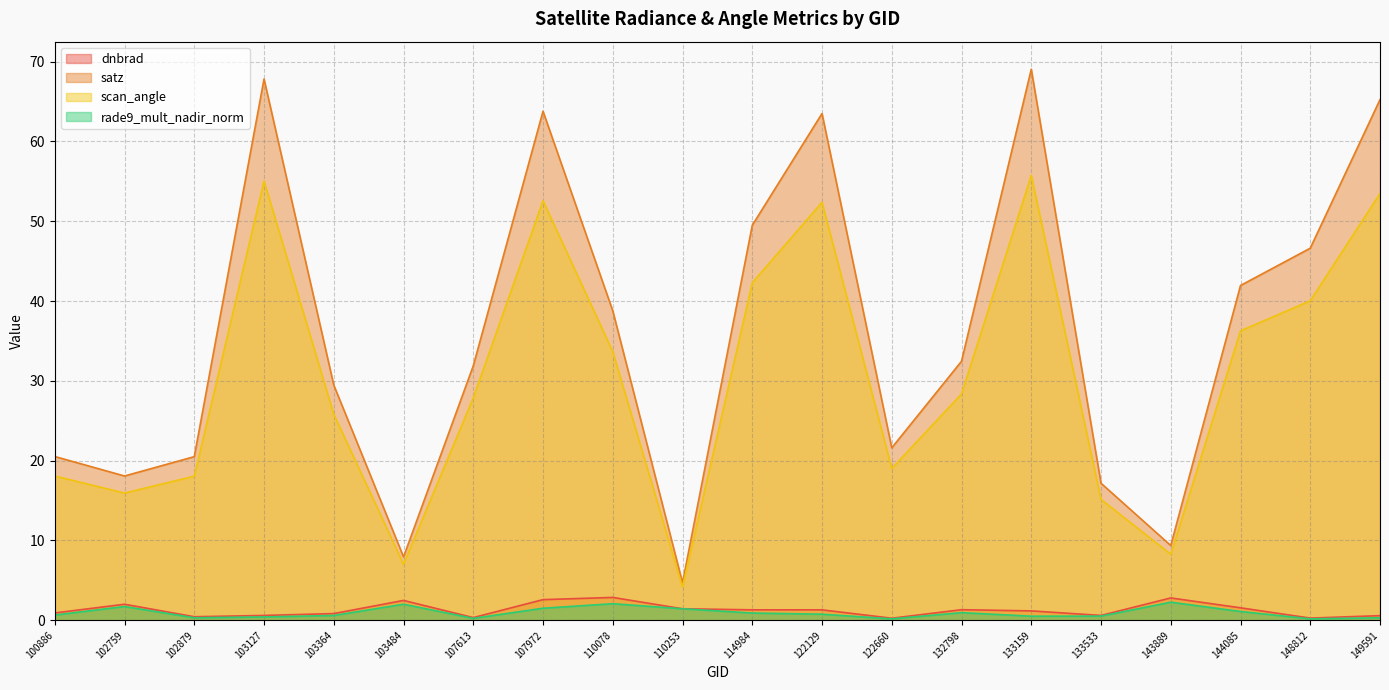

What is the highest value of the satz series?

69.0